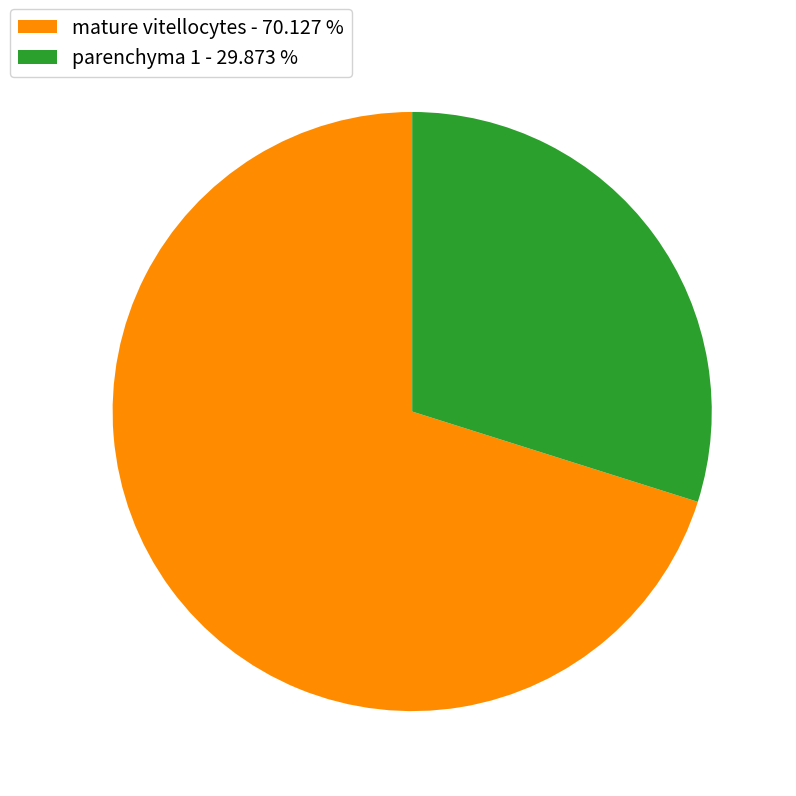

Count the number of slices in the pie.

2